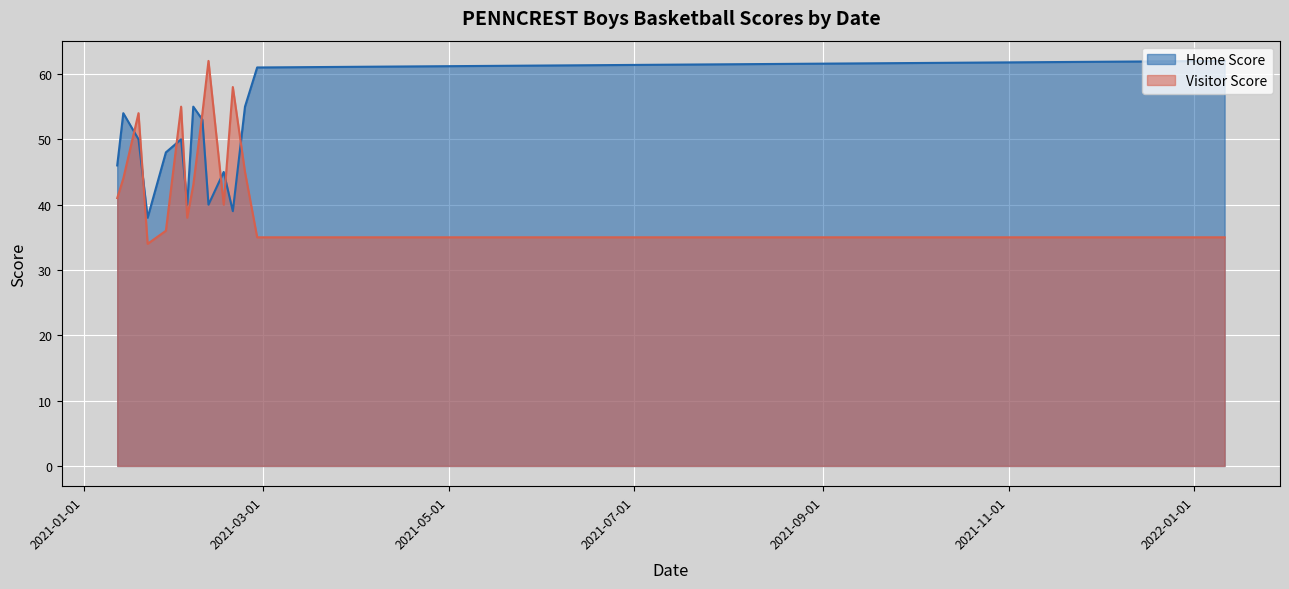

What is the difference between the maximum and minimum values in the Home Score series?

24